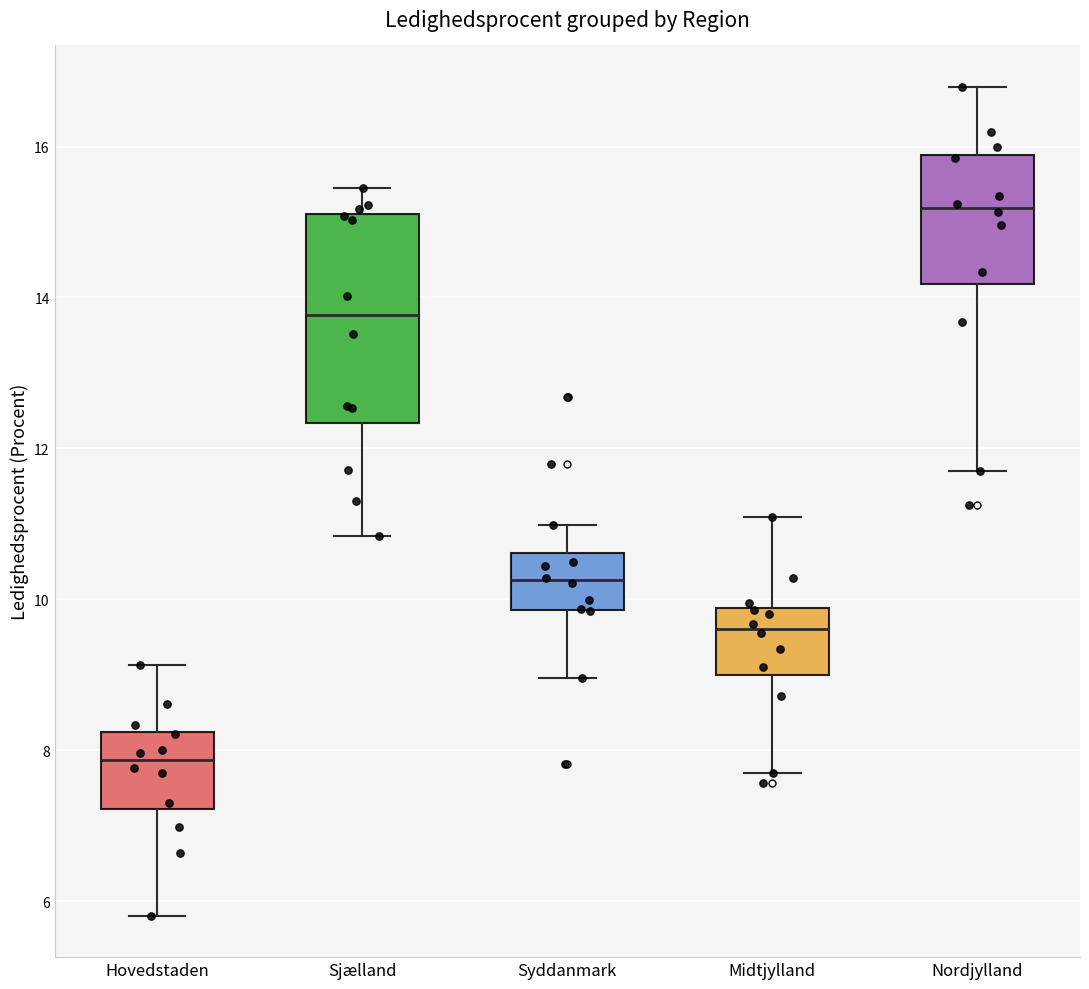

Comparing the boxes themselves (not the whiskers), which one is the tallest?

Sjælland